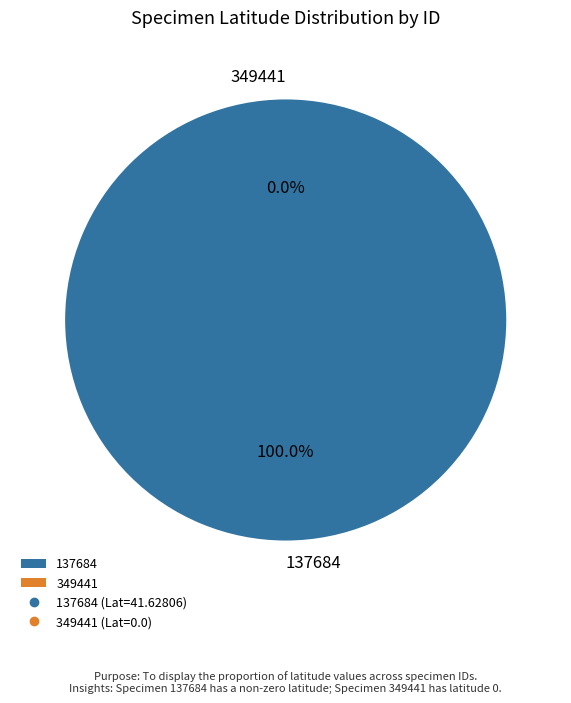

How much of the chart is everything except 349441?

100.0%